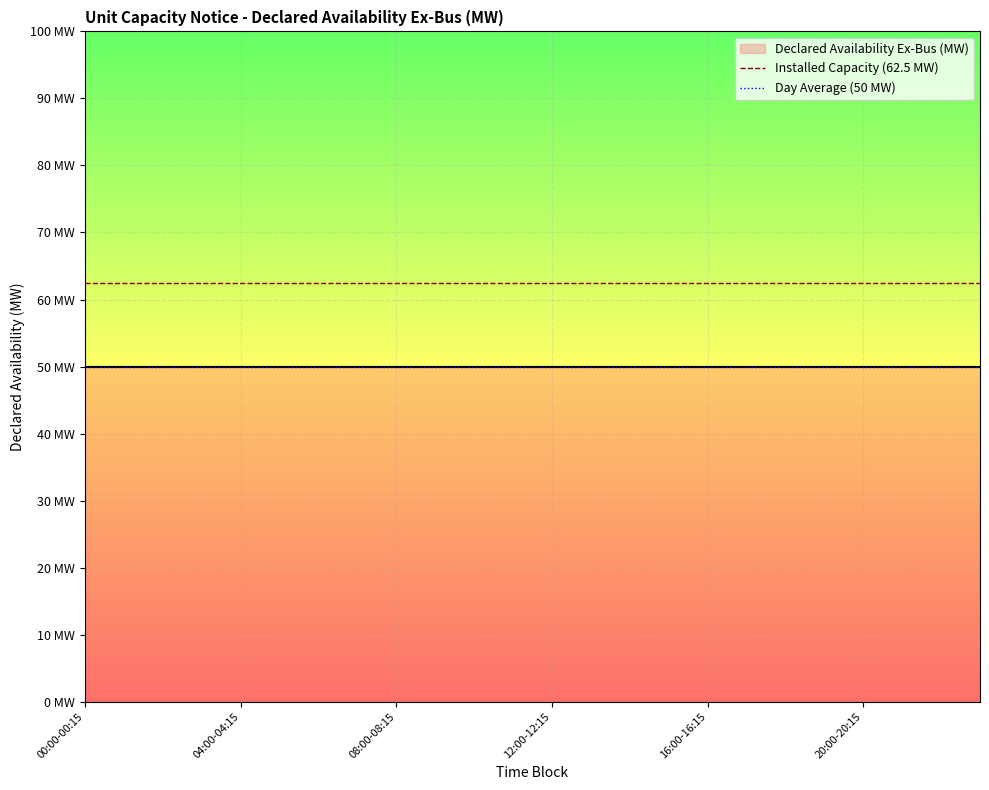

What is the difference between the highest and lowest values at 04:00-04:15?

12.5